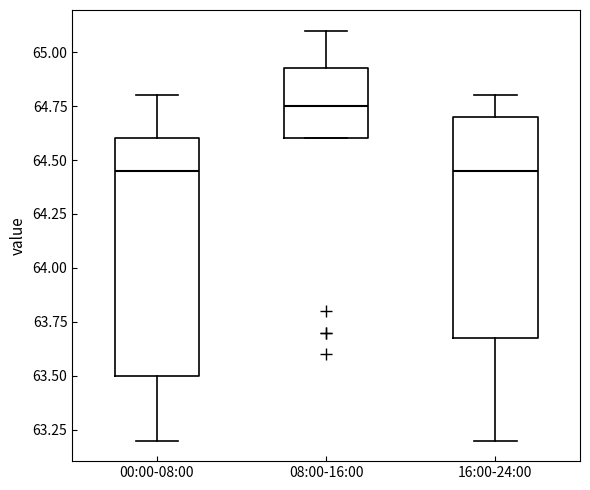

Reading left to right, read every box against the y-axis: the position of its median line, the range the box covers, and the ends of its whiskers. The values are not printed on the chart, so give them approximately, as read against the axis.

00:00-08:00: median 64.45, box 63.50 to 64.60, whiskers 63.20 to 64.80
08:00-16:00: median 64.75, box 64.60 to 64.95, whiskers 64.60 to 65.10
16:00-24:00: median 64.45, box 63.70 to 64.70, whiskers 63.20 to 64.80